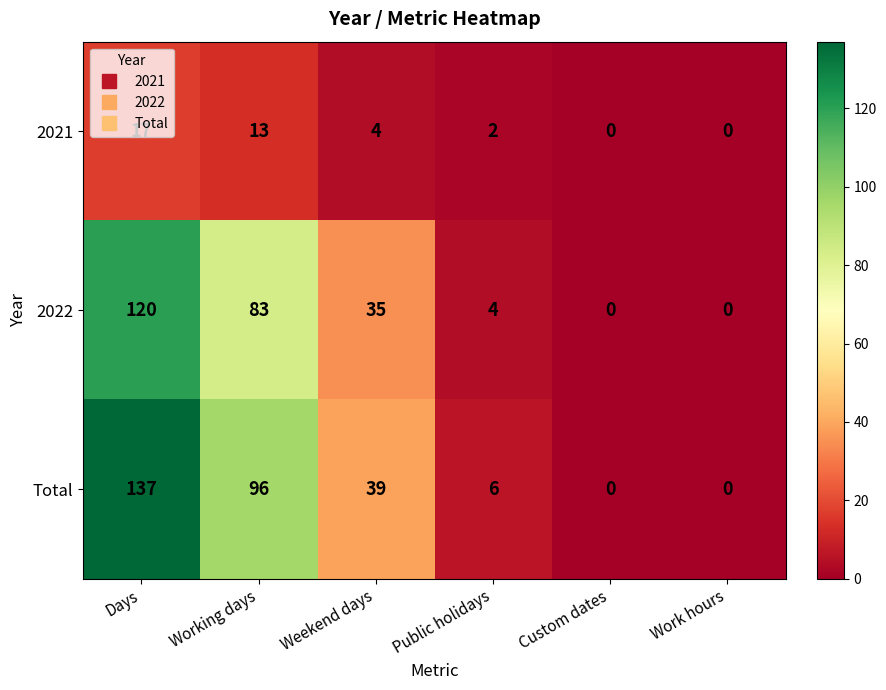

List the series in order of their peak value, highest first.

Total, 2022, 2021